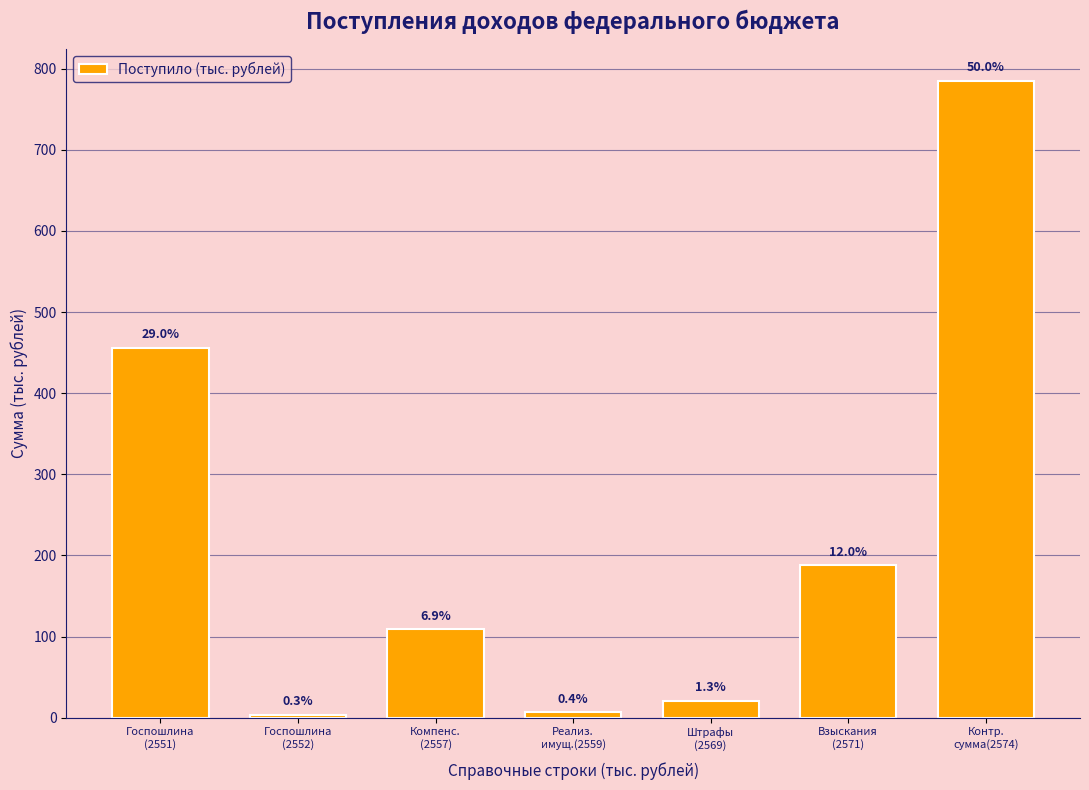

Are the bars horizontal?

No